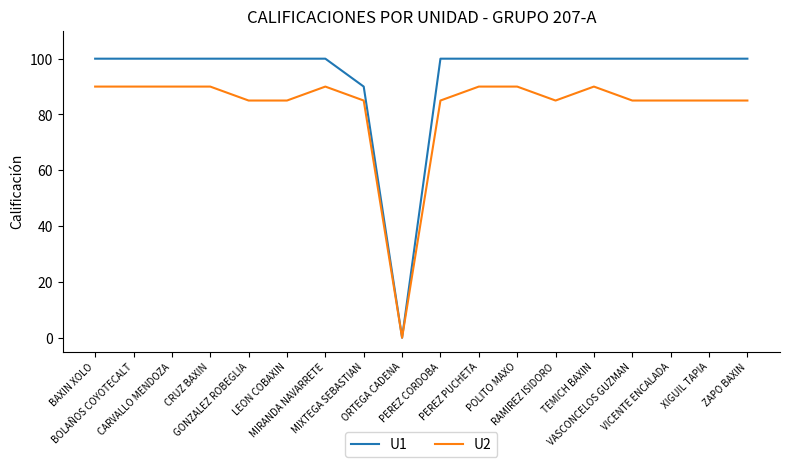

List the series in order of their peak value, highest first.

U1, U2